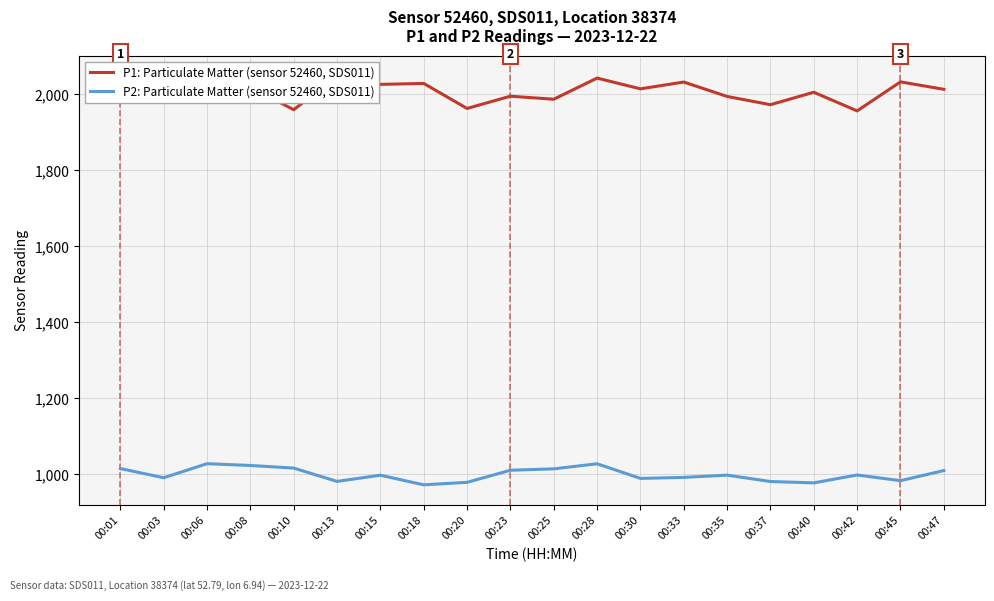

What is the value of the P2: Particulate Matter (sensor 52460, SDS011) point at the 3rd from the left?

1028.1